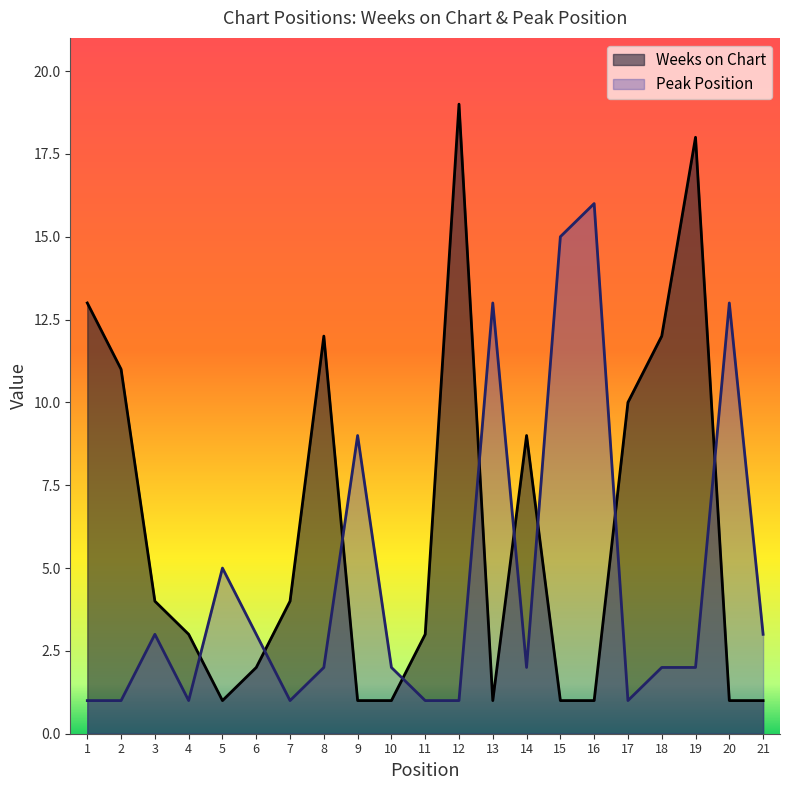

How many interior local peaks does the Weeks on Chart series have?

4